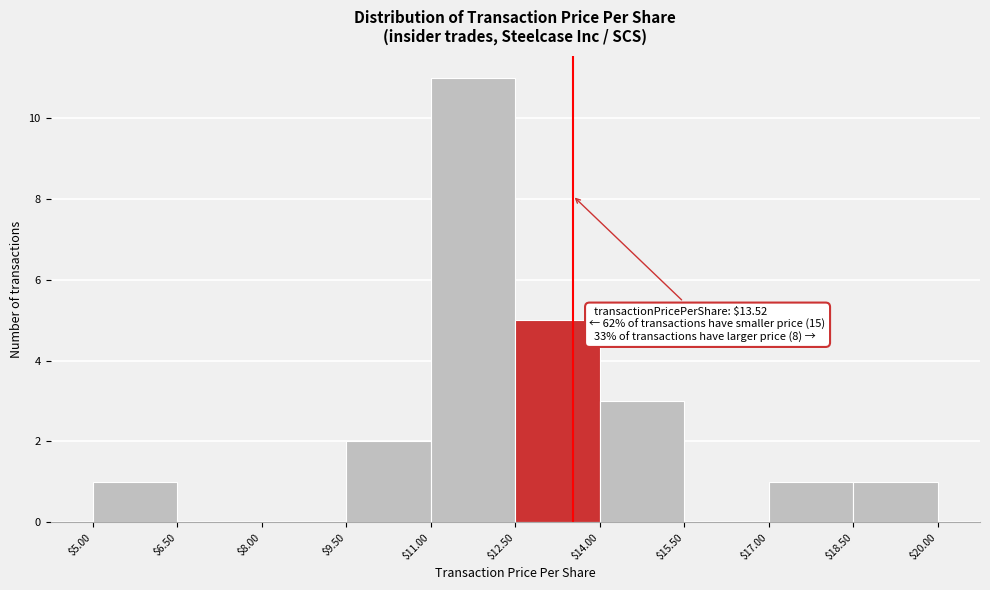

Over which range of the x-axis is the bar tallest?

$11.00 to $12.50